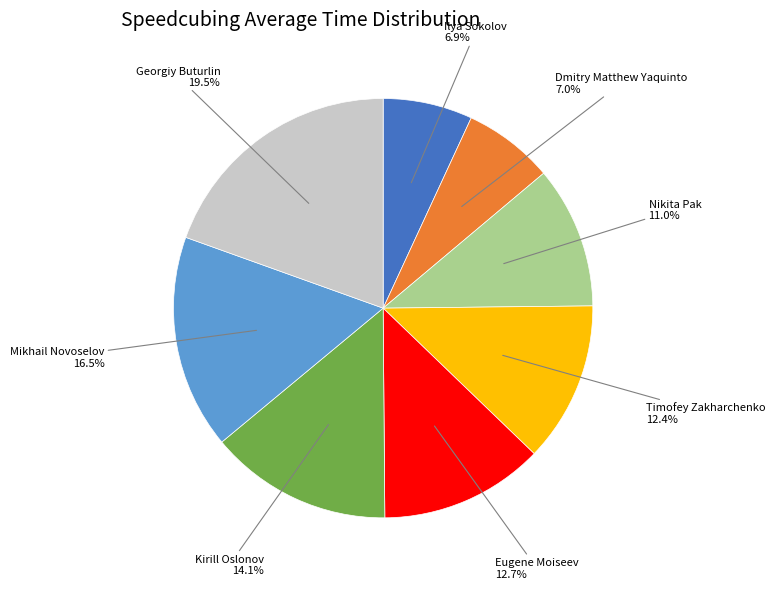

The Dmitry Matthew Yaquinto slice represents 16% of the pie. True or false?

False